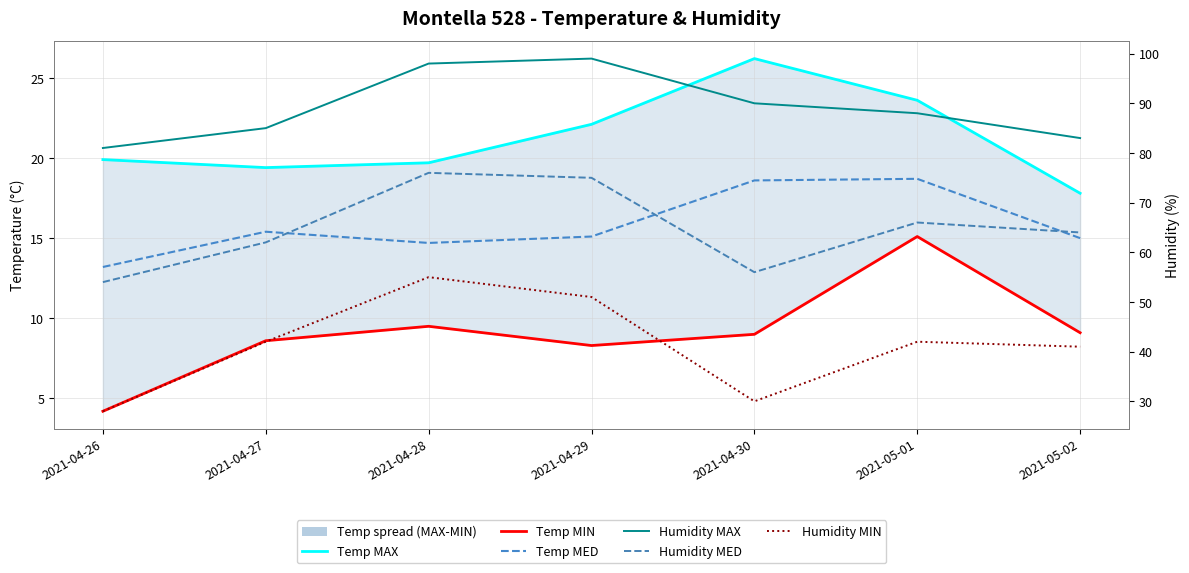

Which series has the largest range (max minus min)?

Humidity MIN